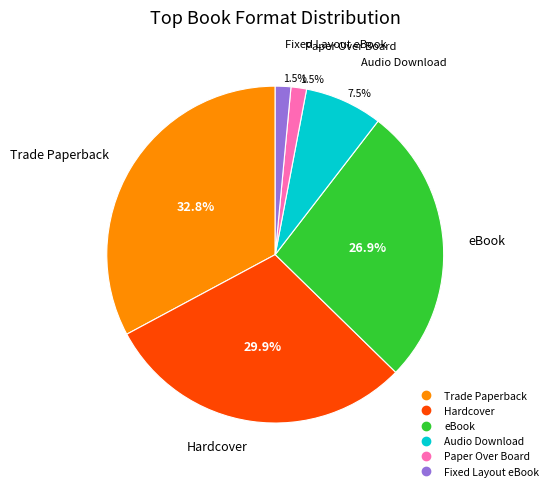

Is there any slice that represents more than half of the pie?

No